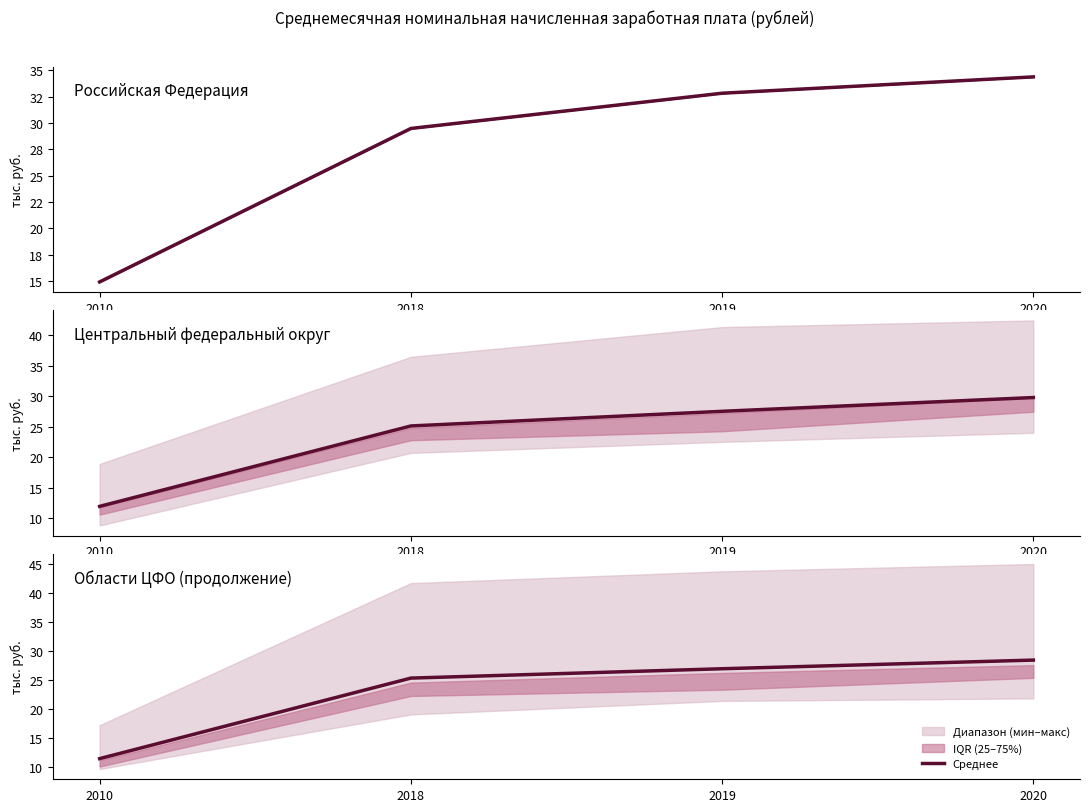

Reading left to right, extract all data points from this chart.

11.4	25.3	26.9	28.4